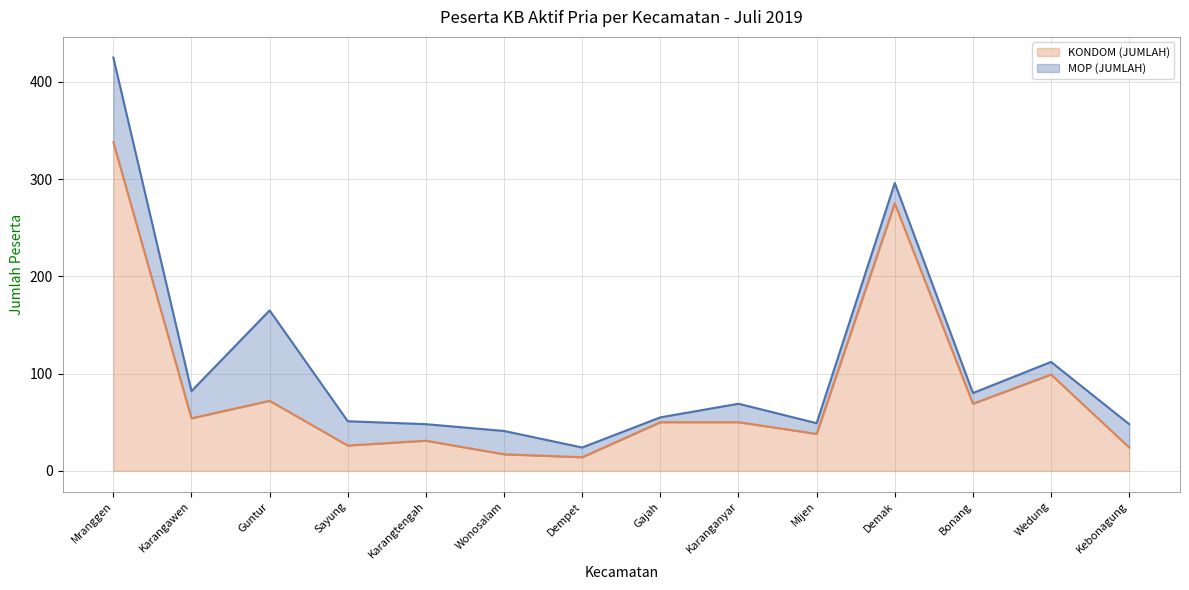

True or false: the data has more than 0 interior local peaks.

True